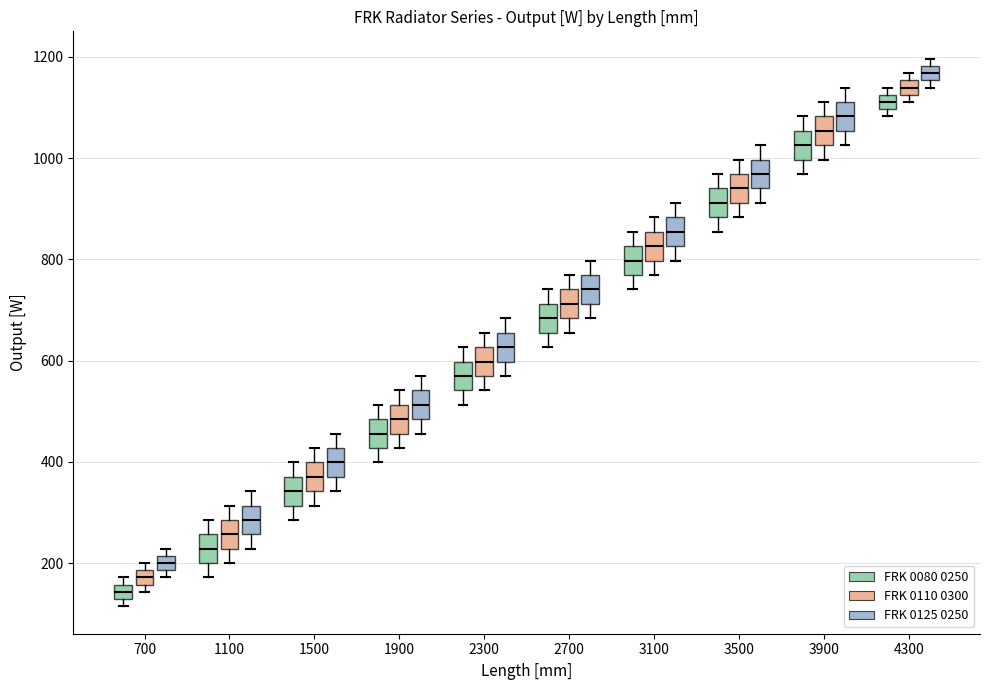

Which box has the lowest median line?

700 (FRK 0080 0250)